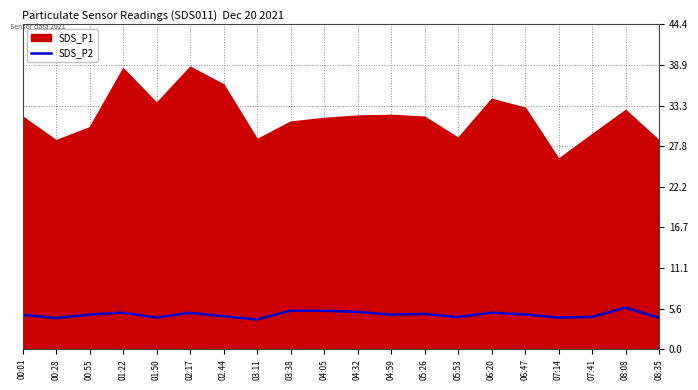

True or false: the data has more than 2 interior local peaks.

True